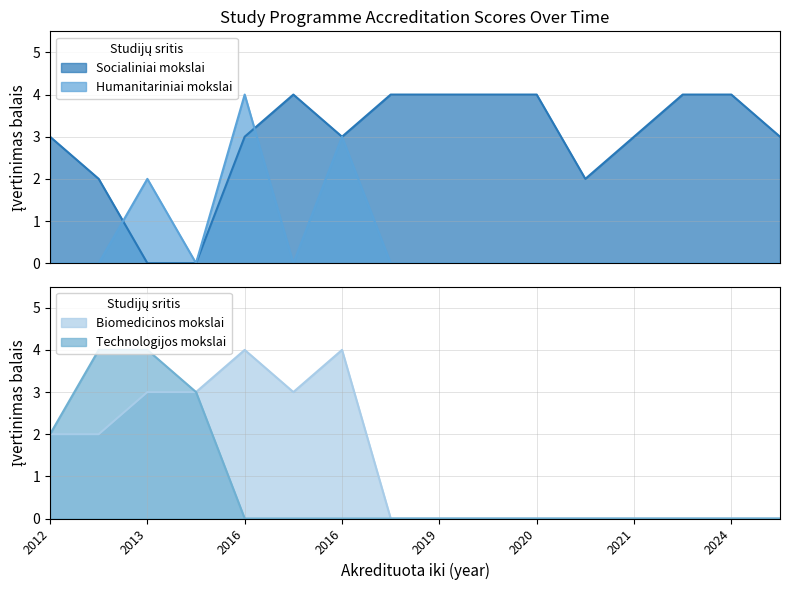

Where is the first local minimum for Humanitariniai mokslai?

2015